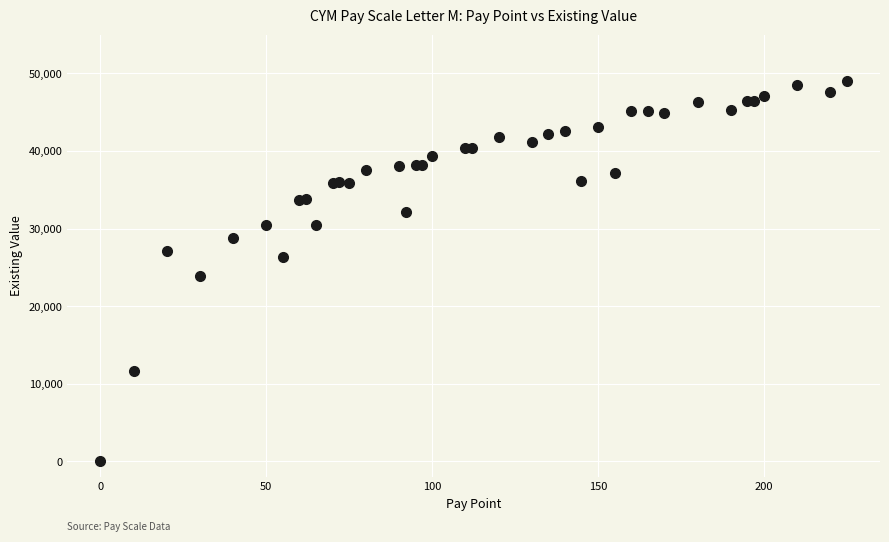

What Y value in the scatter plot is closest to 24524?

23930.0